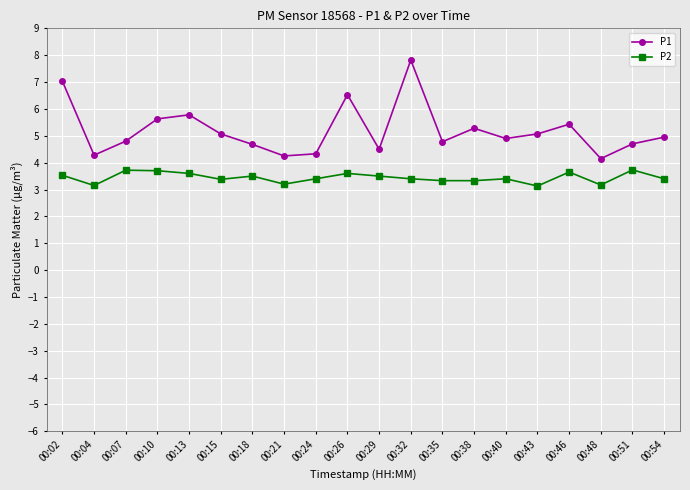

Which series has the largest total across all categories?

P1